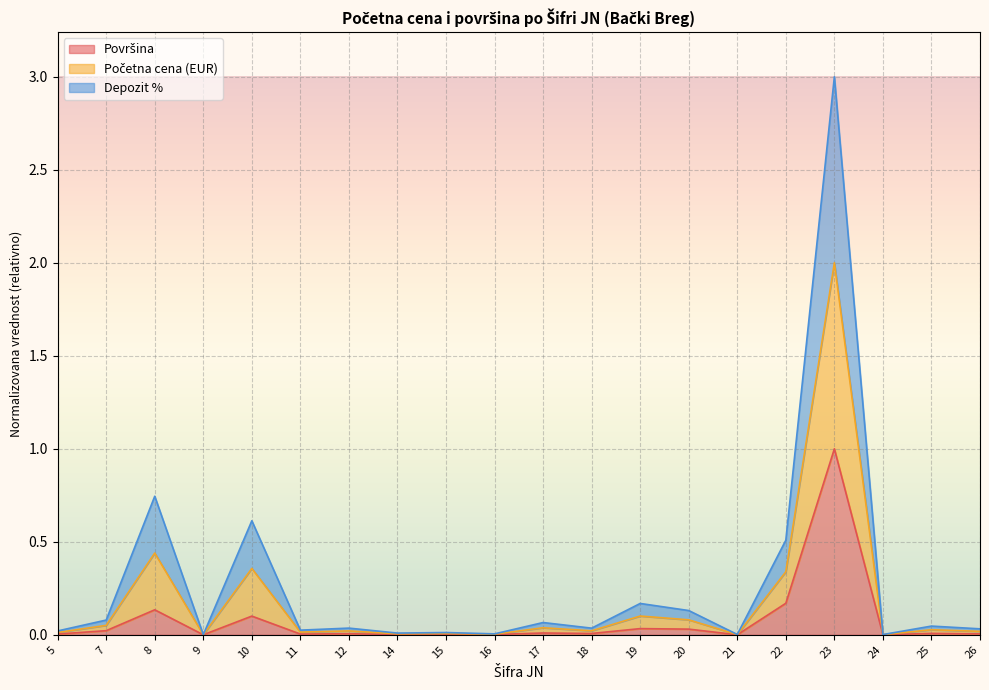

How many lines are shown in the chart?

3